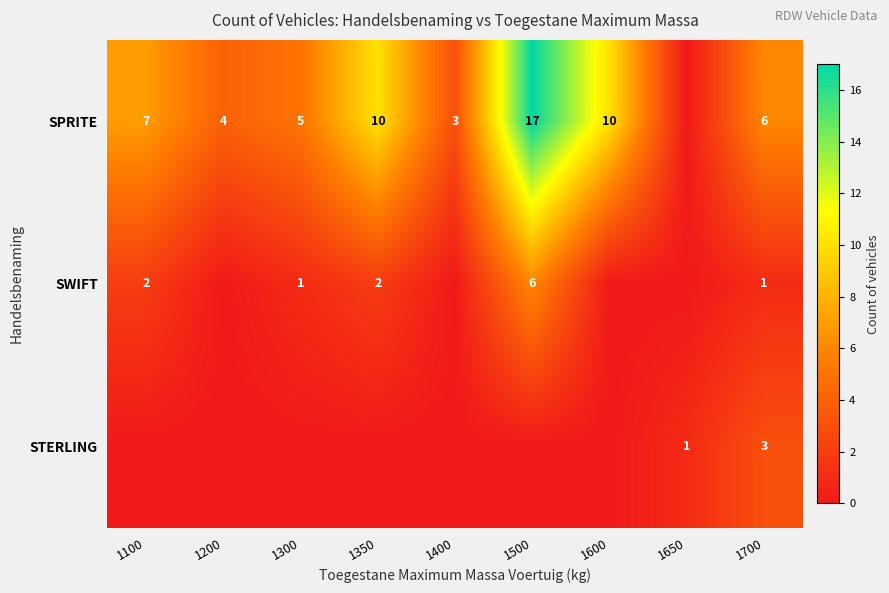

The value of SPRITE at 1100 is 7. True or false?

True